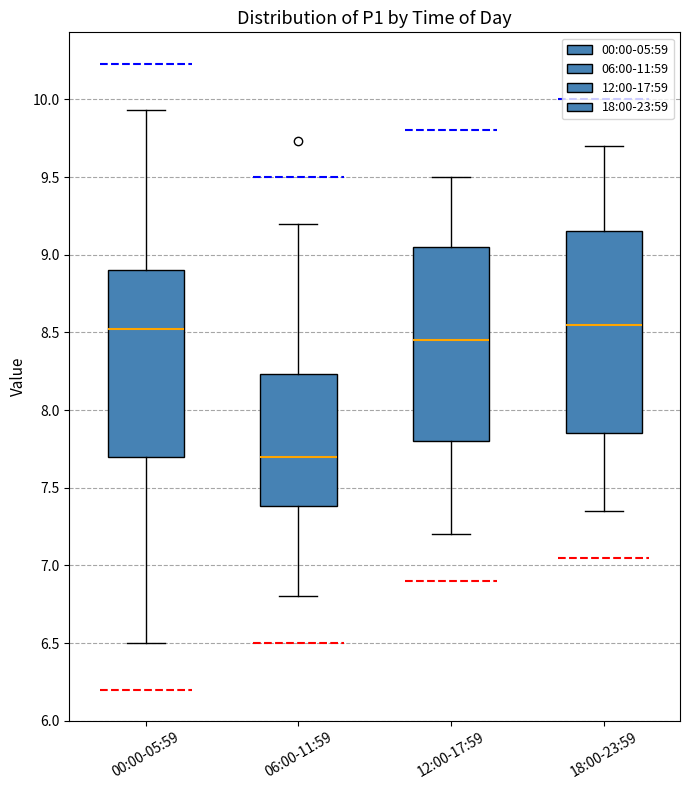

Which box's median line is the lowest?

06:00-11:59